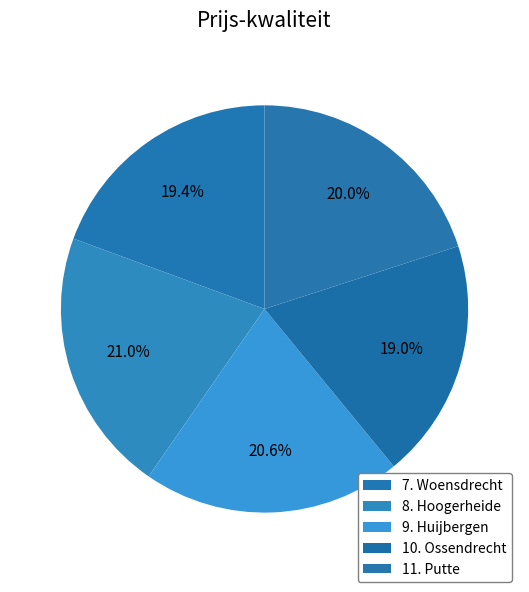

Which category has the smallest portion of the pie?

10. Ossendrecht